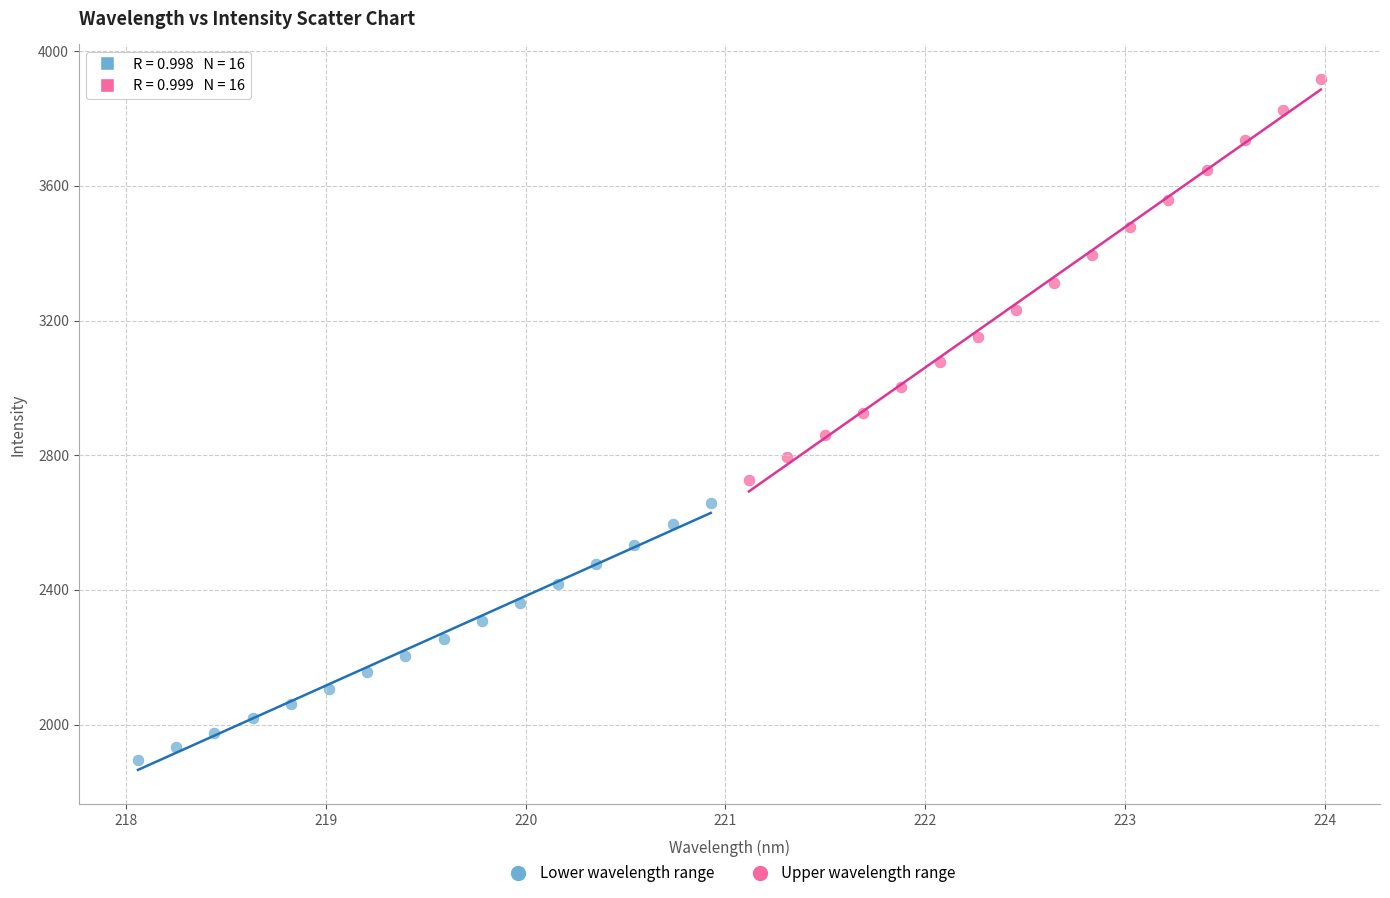

Which series reaches the minimum Y coordinate?

Lower wavelength range